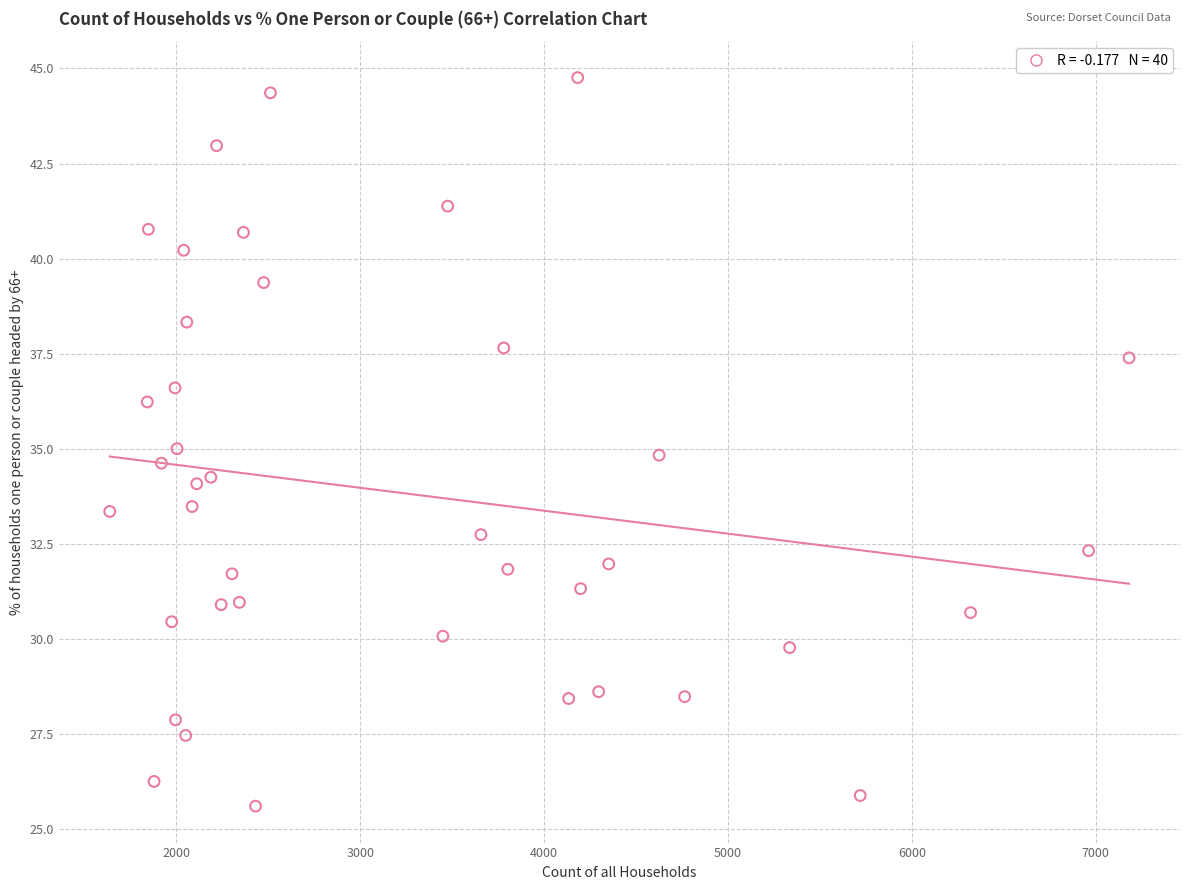

What is the range of Y values (max minus min)?

19.2